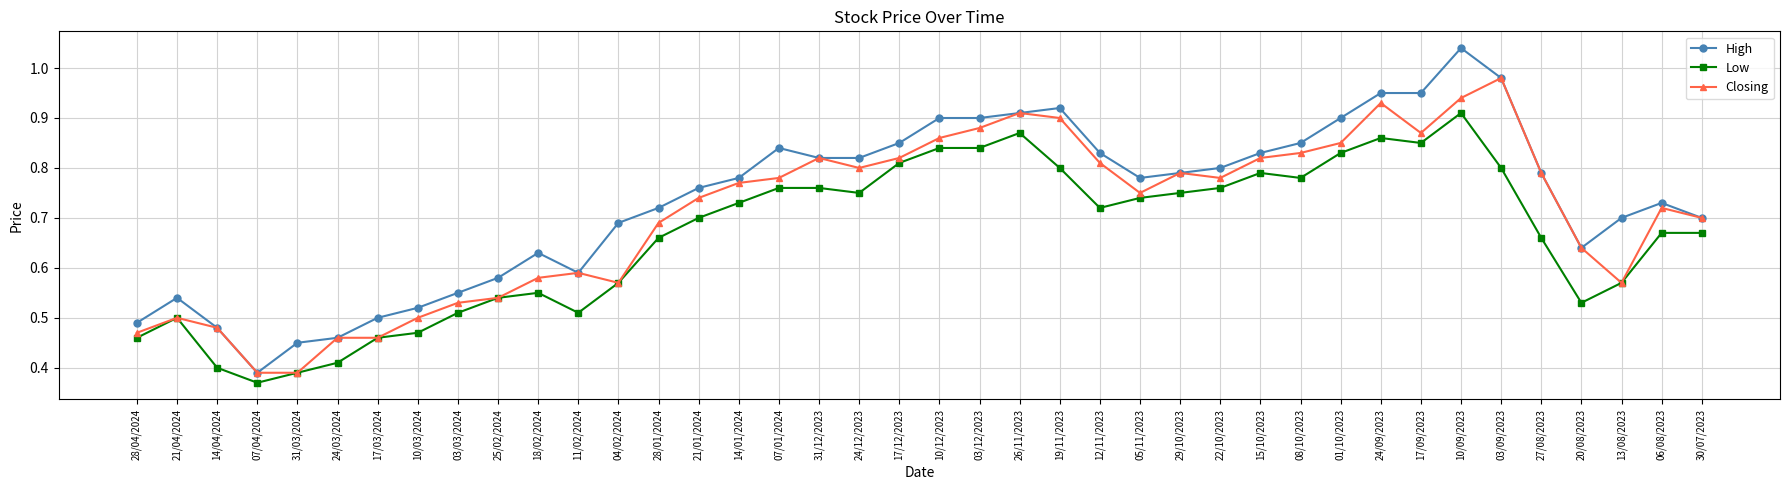

Is it true that High equals 0.3 at 31/03/2024?

False